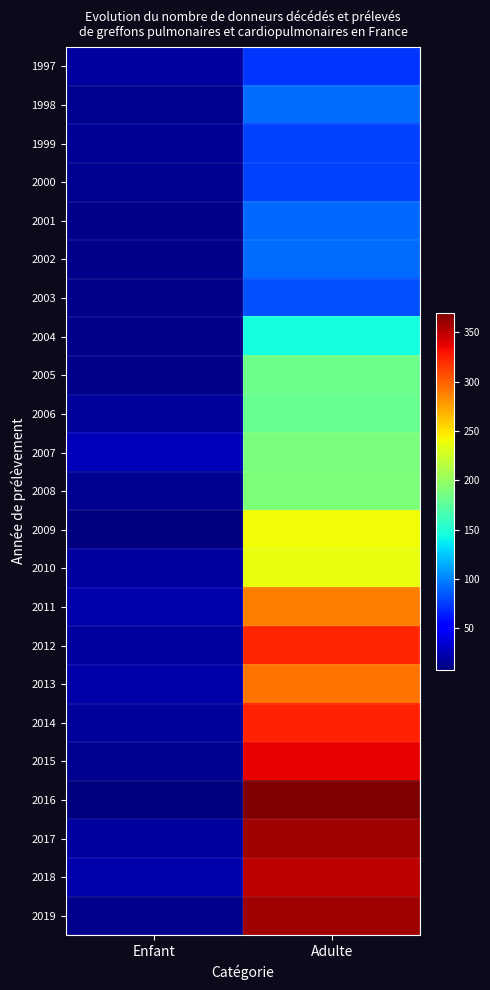

Which category has the highest value across all series?

Adulte